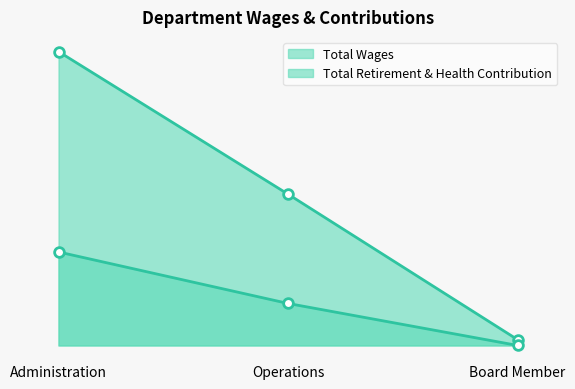

What position from the right is Operations?

2